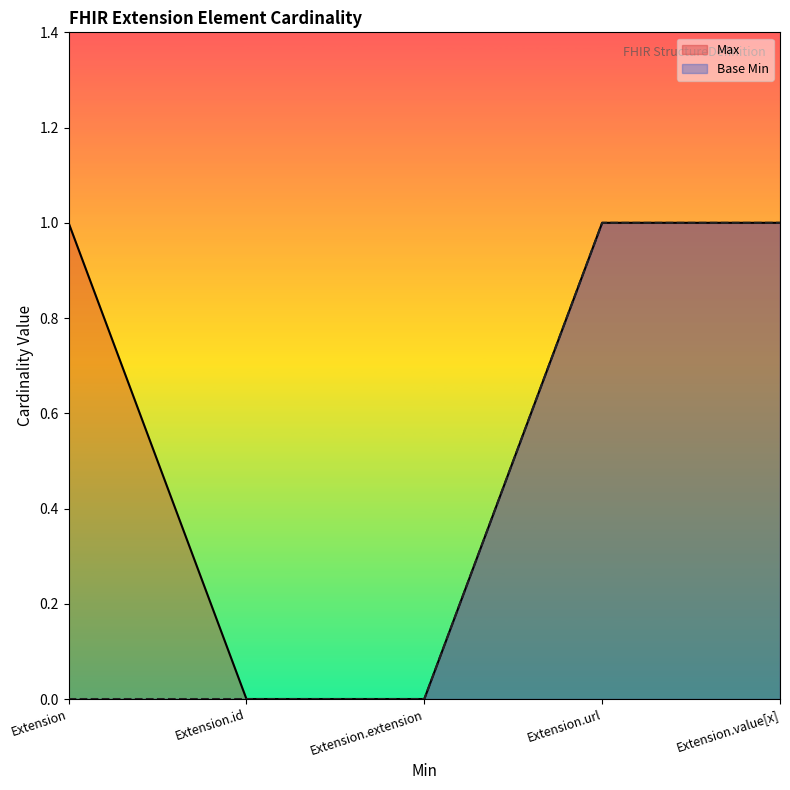

Which series has the largest range (max minus min)?

Max